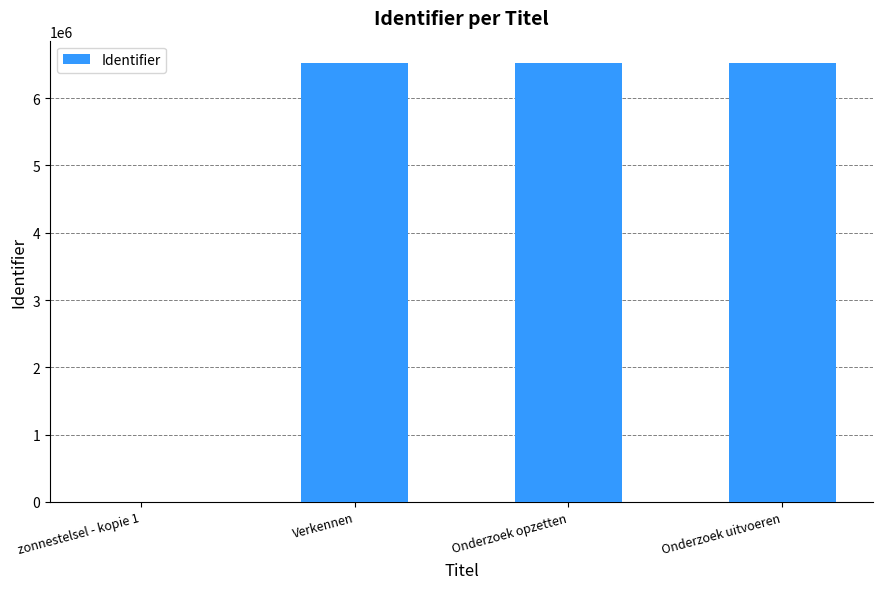

Which has a higher value, Verkennen or zonnestelsel - kopie 1?

Verkennen